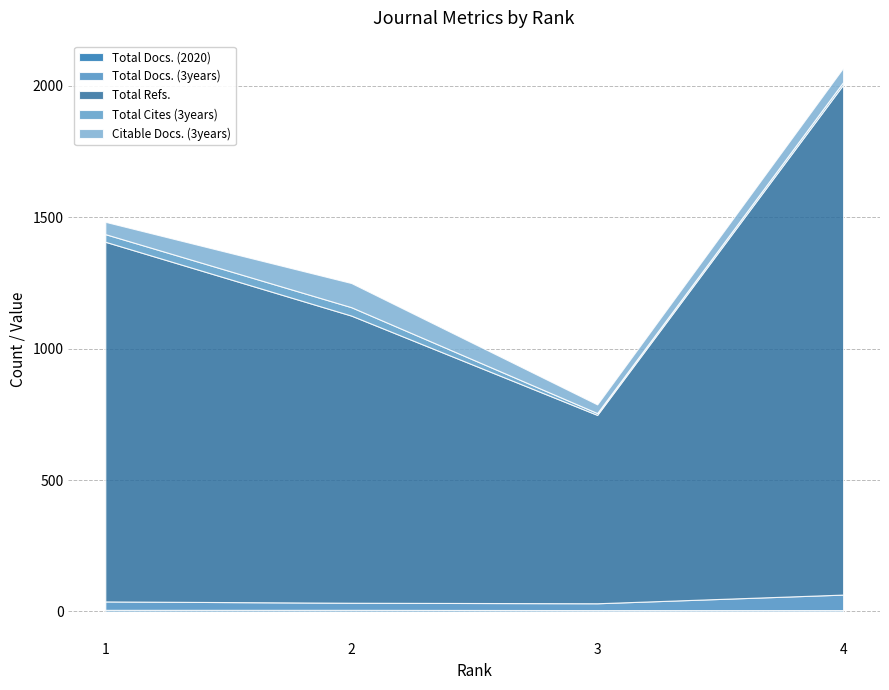

Where is Total Refs. nearest to the value 1329?

1